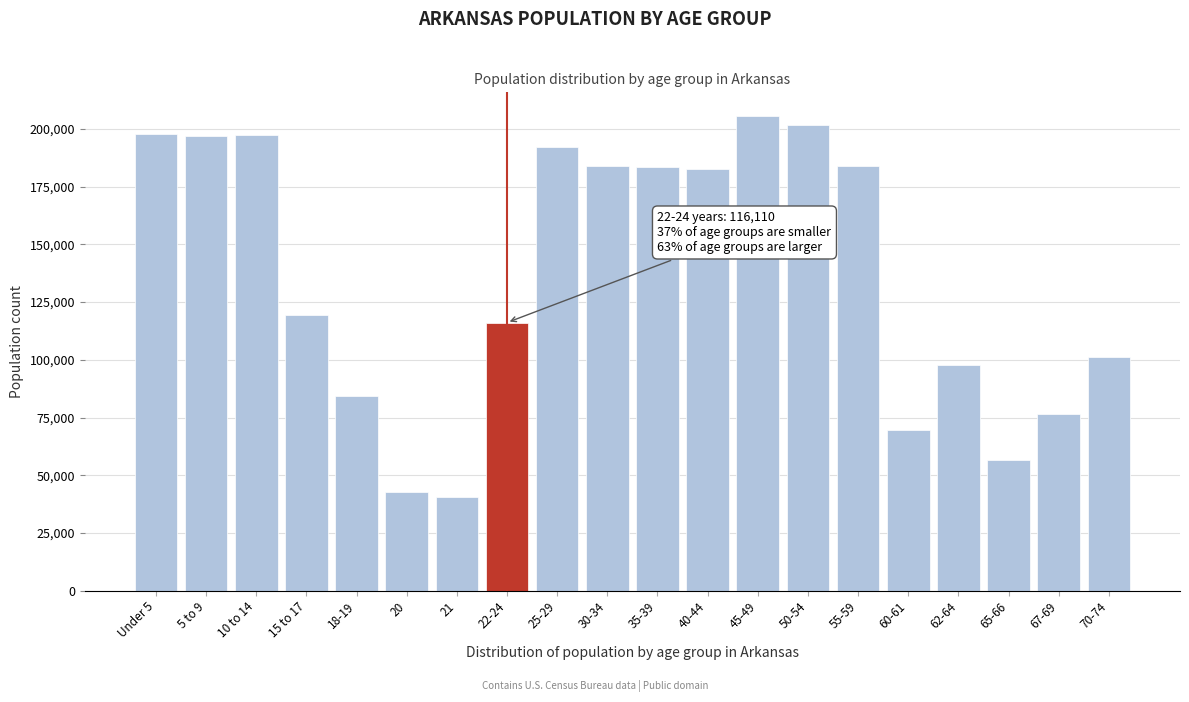

What is the greatest value displayed?

205544